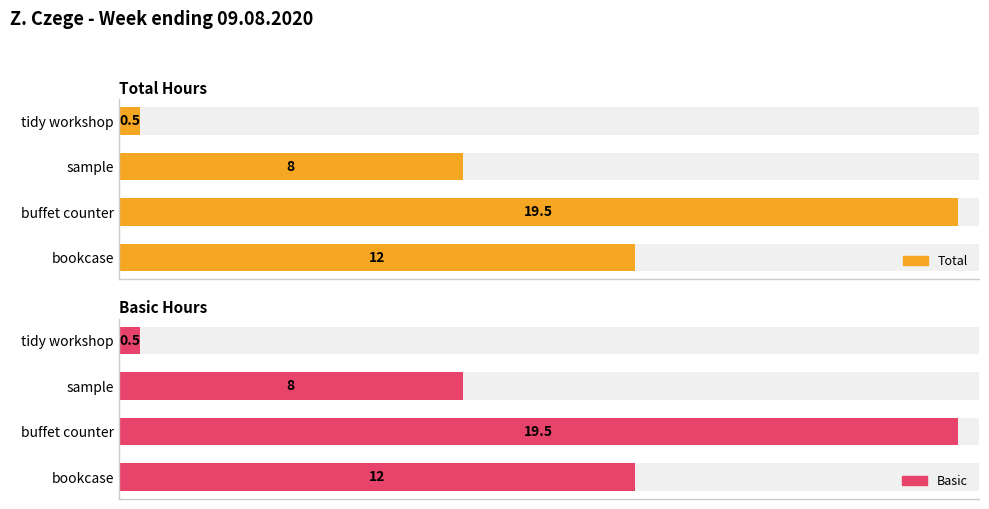

The value of Basic at tidy workshop is 0.2. True or false?

False